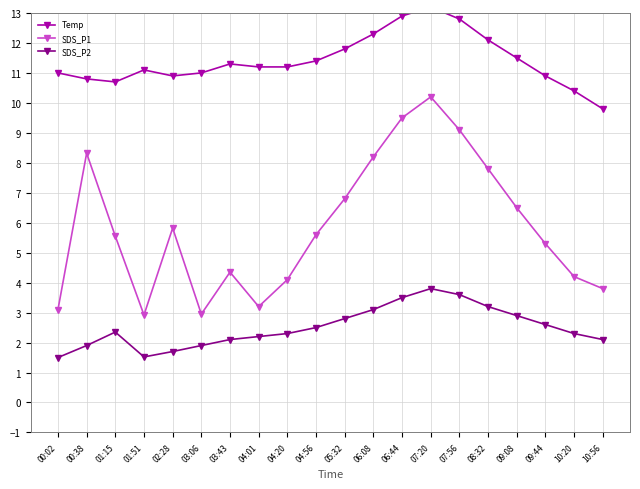

What is the total value across all series at 10:20?

16.9